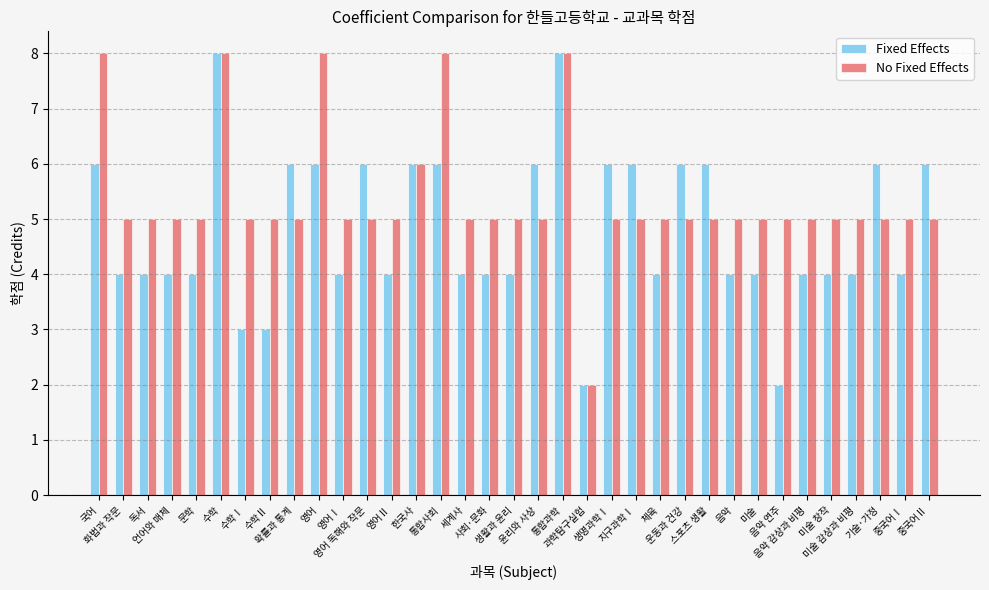

What position from the right is 수학Ⅰ?

29